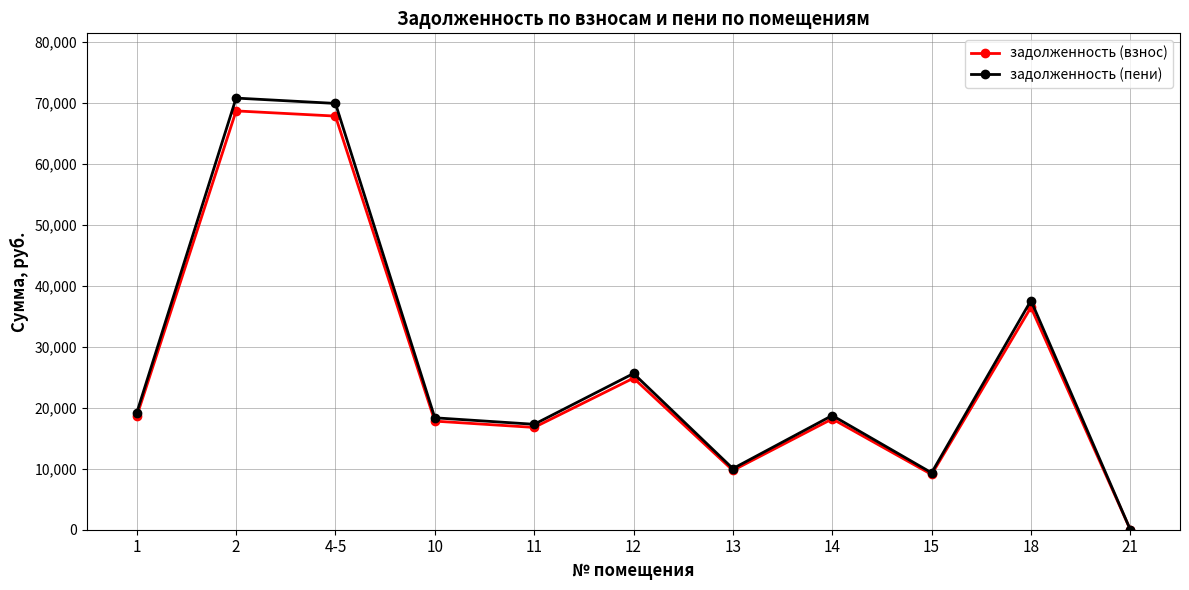

Reading left to right, list all the values displayed in this chart.

задолженность (взнос): 1=18591.2	2=68654.3	4-5=67803.6	10=17801.5	11=16768.6	12=24849.4	13=9721.0	14=18166.2	15=9052.8	18=36453.6	21=0.3
задолженность (пени): 1=19160.4	2=70756.1	4-5=69879.4	10=18346.5	11=17281.9	12=25610.1	13=10018.6	14=18722.3	15=9329.9	18=37569.6	21=0.1